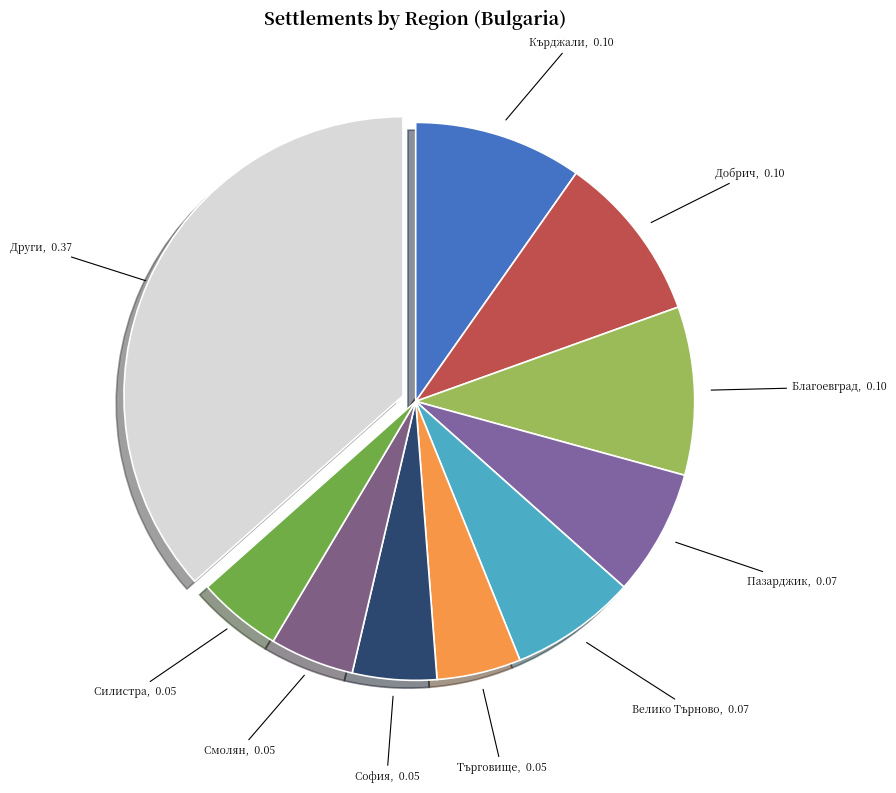

Approximately how many times larger is the value at Смолян compared to Благоевград?

0.5